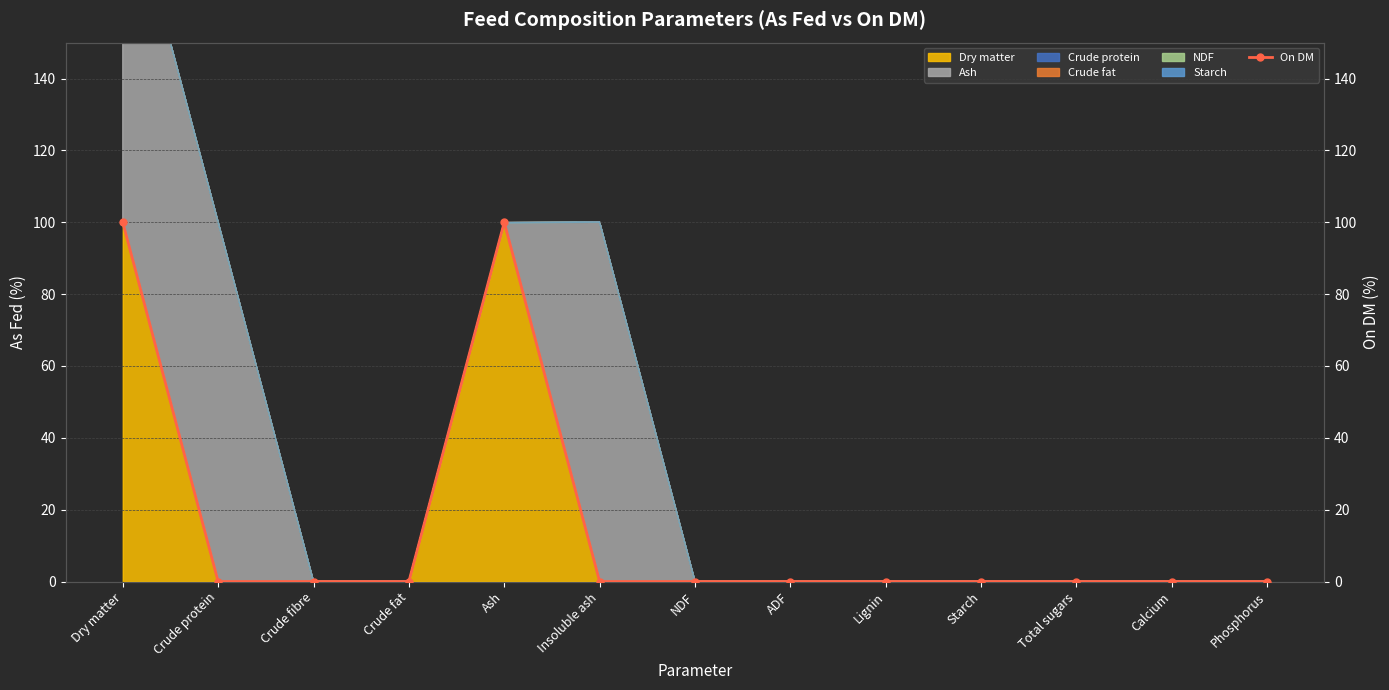

Reading left to right, extract all data points from this chart.

Dry matter=100	Crude protein=0	Crude fibre=0	Crude fat=0	Ash=100	Insoluble ash=0	NDF=0	ADF=0	Lignin=0	Starch=0	Total sugars=0	Calcium=0	Phosphorus=0